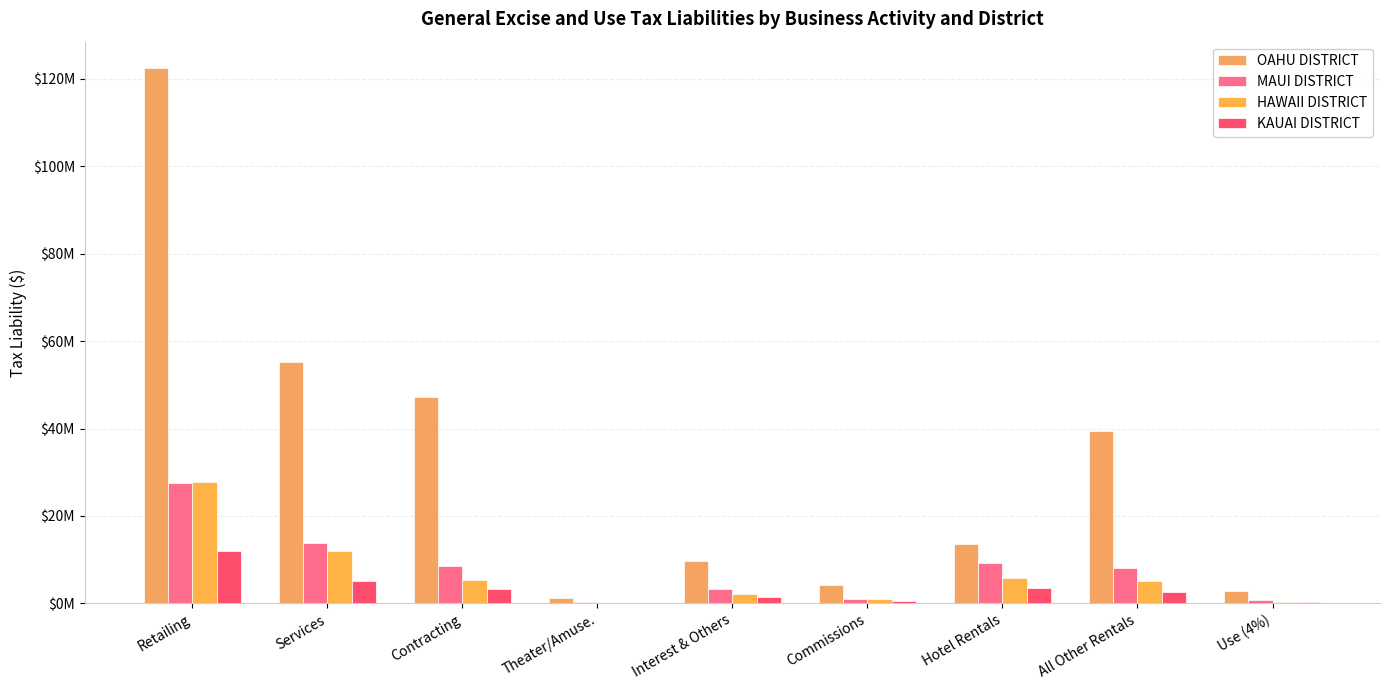

What is the total value across all series at Interest & Others?

16620627.0